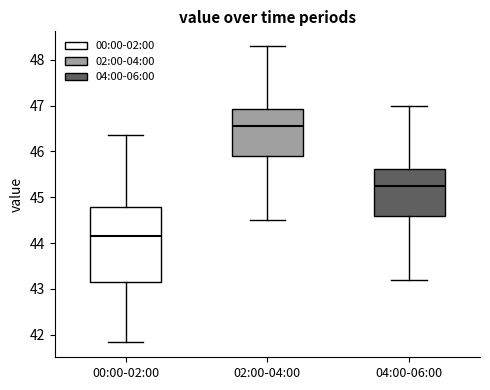

Reading left to right, read every box against the y-axis: the position of its median line, the range the box covers, and the ends of its whiskers. The values are not printed on the chart, so give them approximately, as read against the axis.

00:00-02:00: median 44.2, box 43.2 to 44.8, whiskers 41.8 to 46.4
02:00-04:00: median 46.6, box 45.9 to 46.9, whiskers 44.5 to 48.3
04:00-06:00: median 45.3, box 44.6 to 45.6, whiskers 43.2 to 47.0